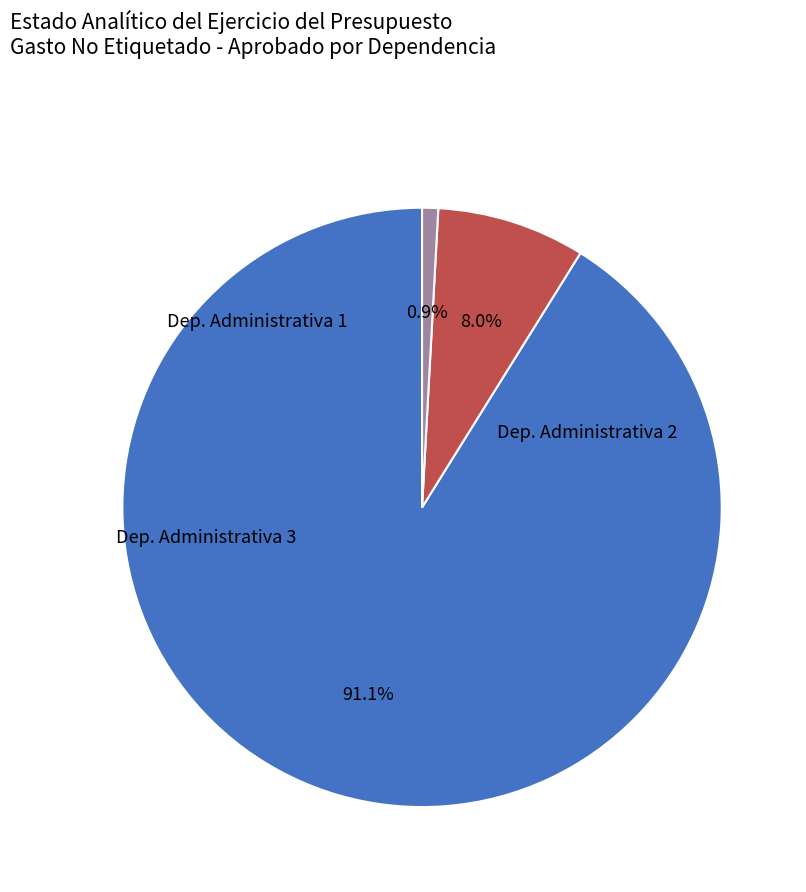

Does any single category account for the majority?

Yes